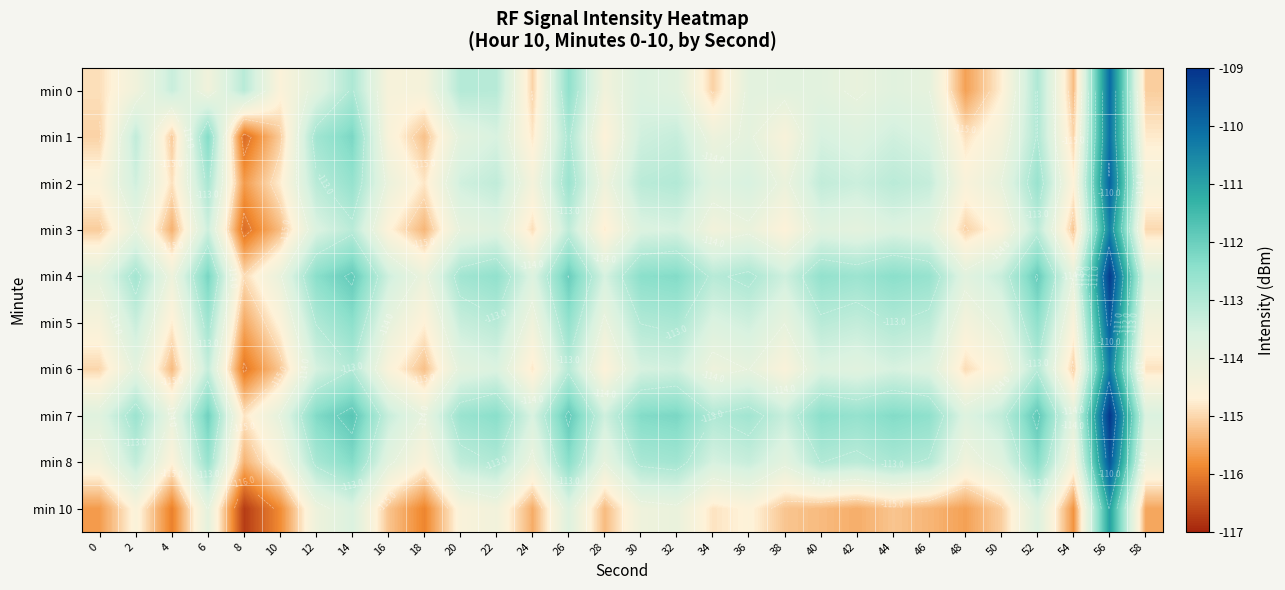

Which series has the largest total across all categories?

min 7